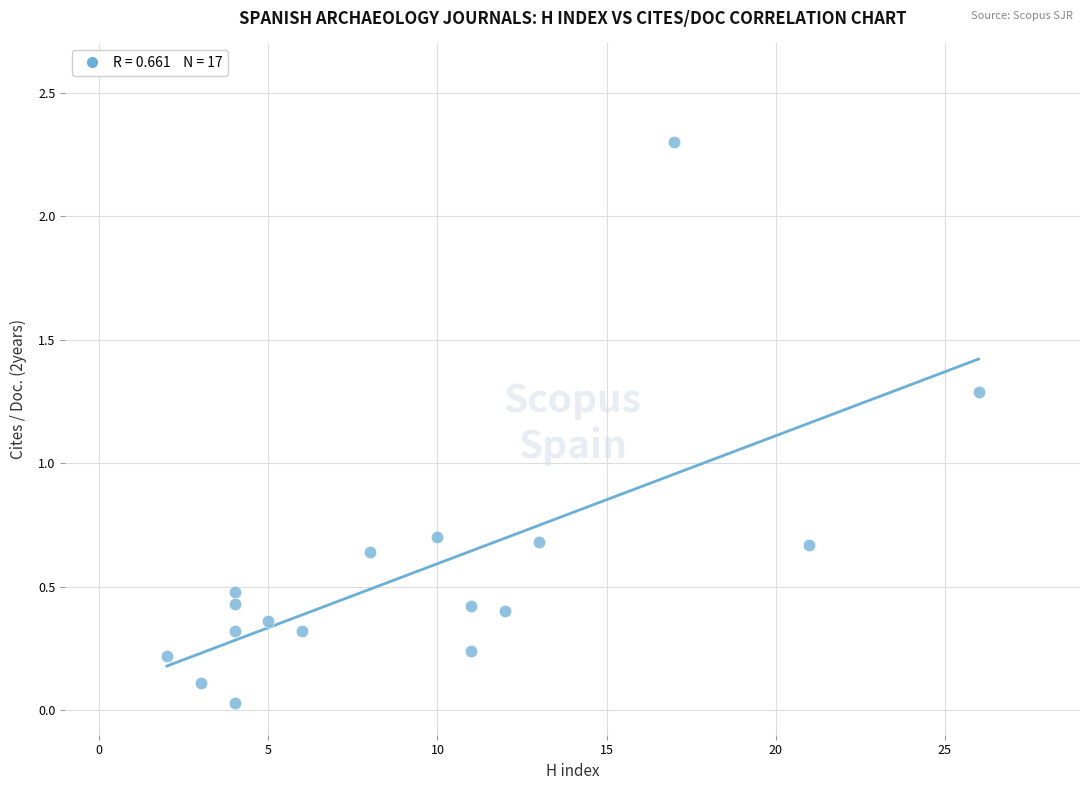

What is the range of Y values (max minus min)?

2.3